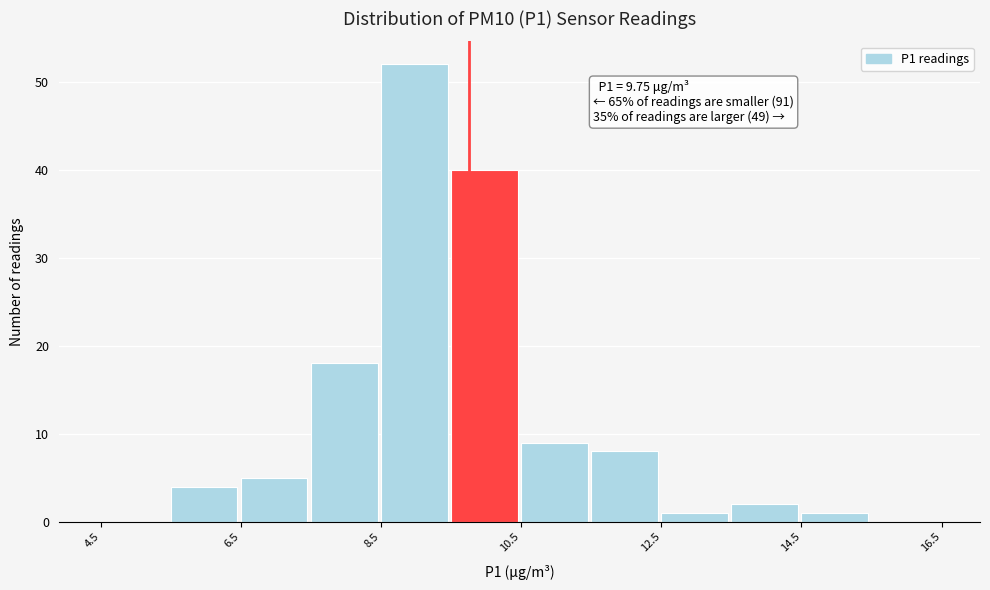

Over which range of the x-axis is the bar tallest?

8.5 to 9.5